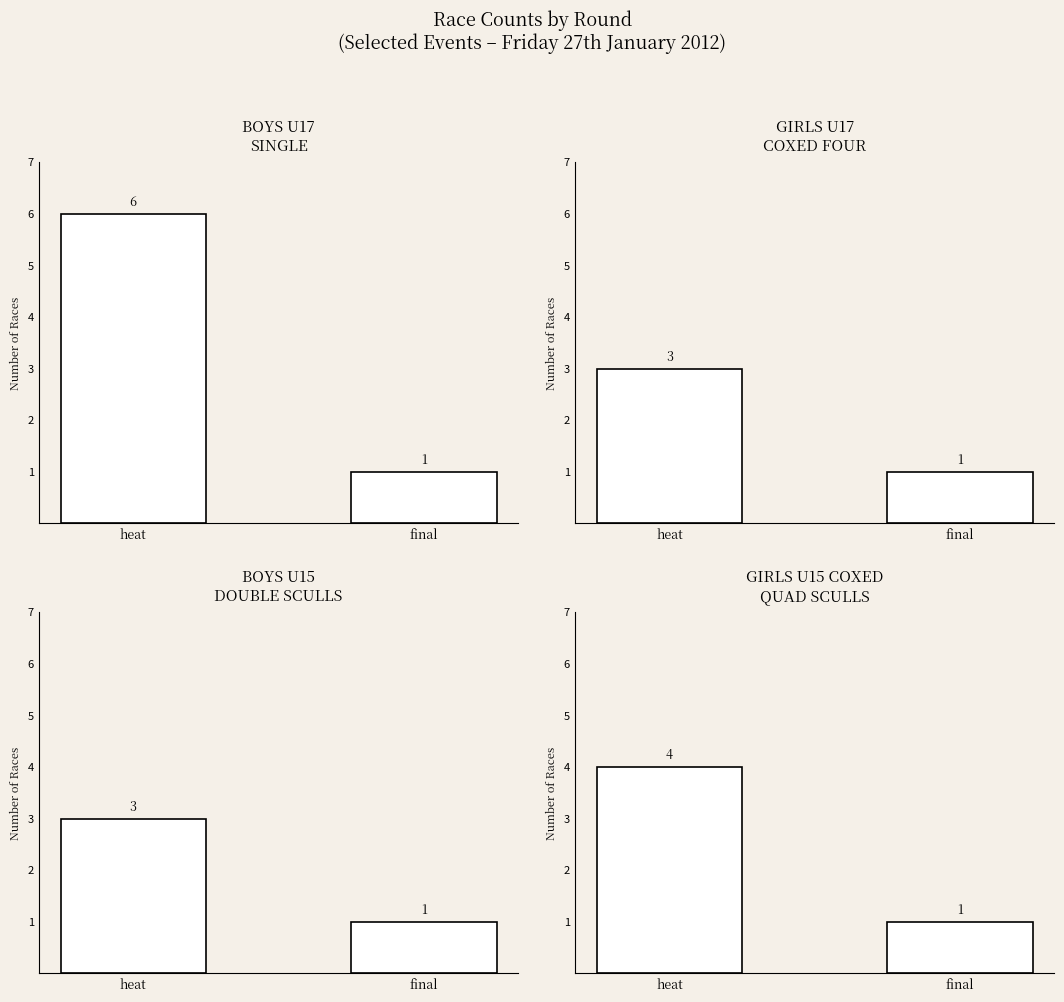

At final, list the series in order from largest to smallest.

Boys U17 single, Girls U17 coxed four, Boys U15 double sculls, Girls U15 coxed quad sculls